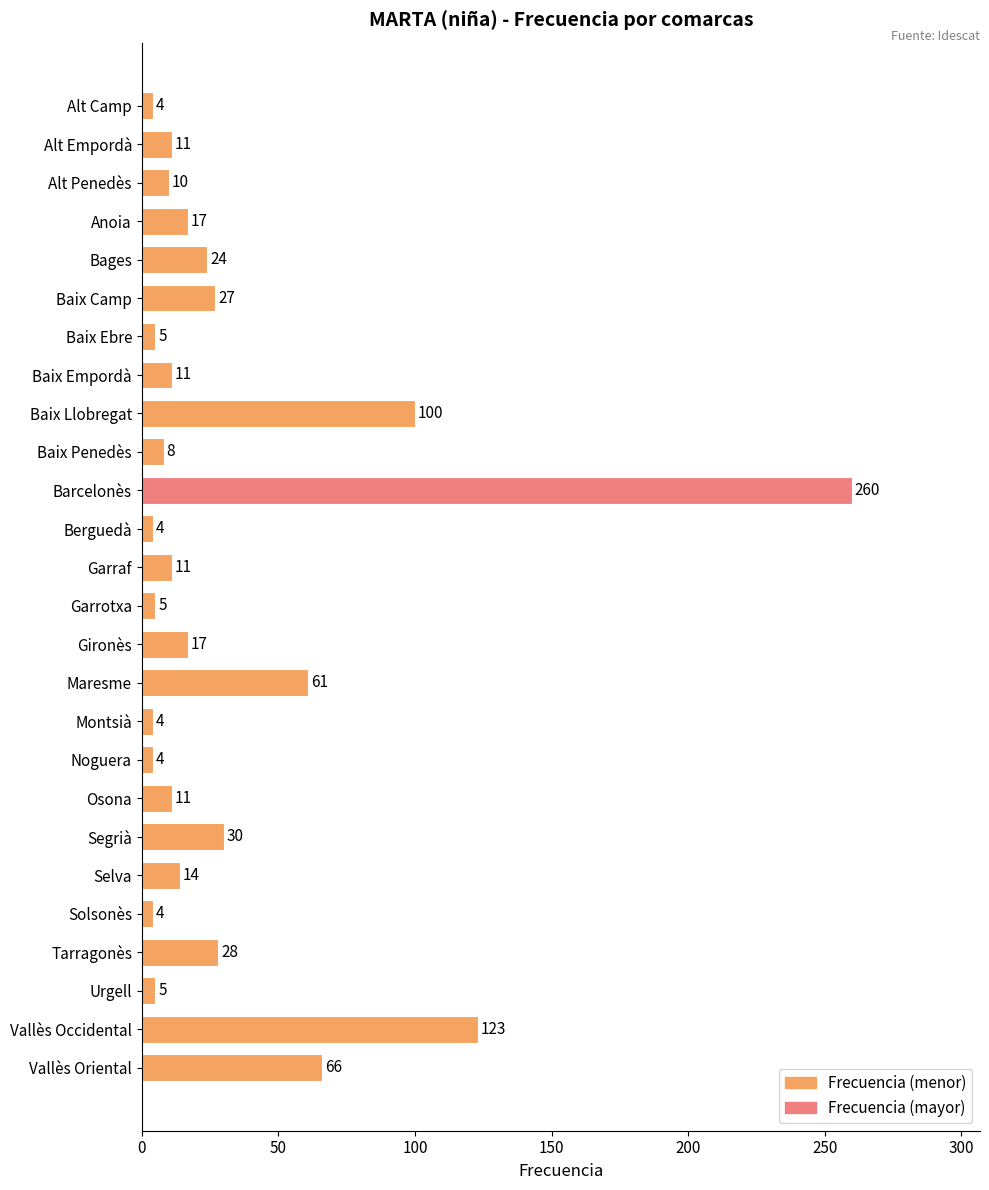

What is the minimum value shown in the chart?

4